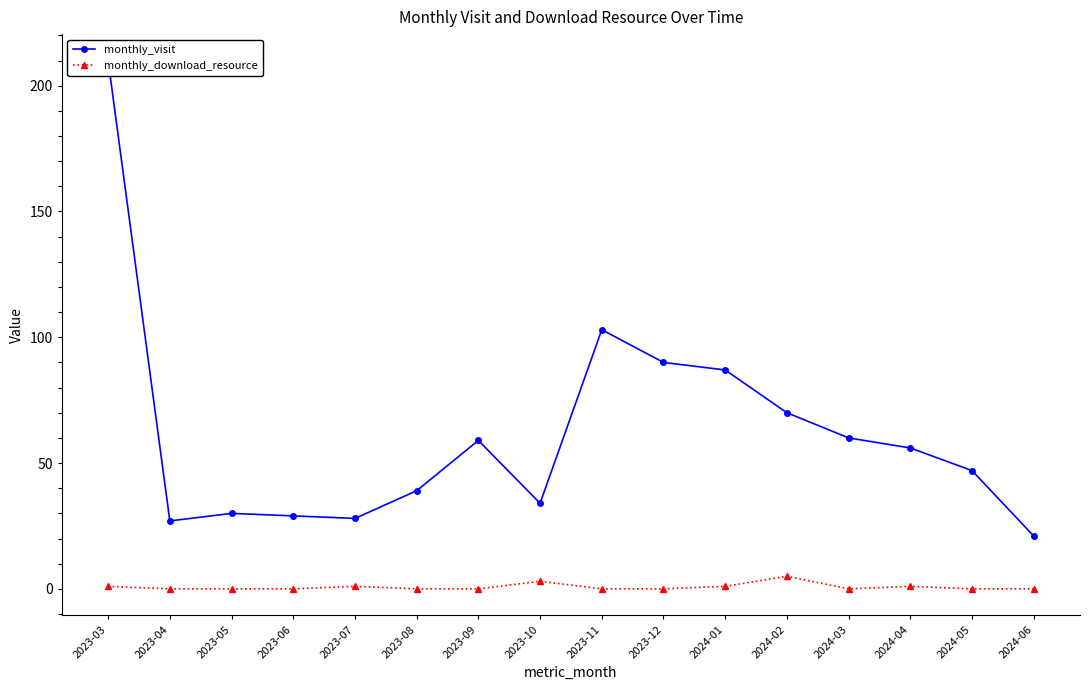

At which label does monthly_visit first exceed 56?

2023-03